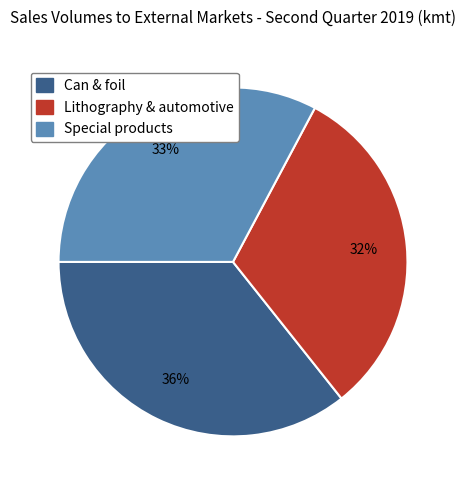

Combined, do Lithography & automotive and Can & foil account for over 50%?

Yes